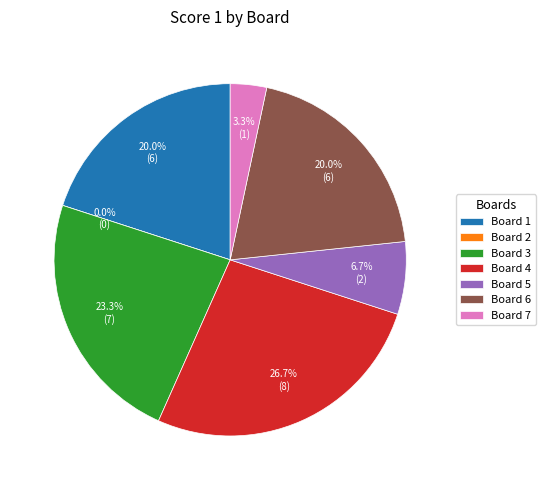

Is it true that 1 is 34% of the pie?

False